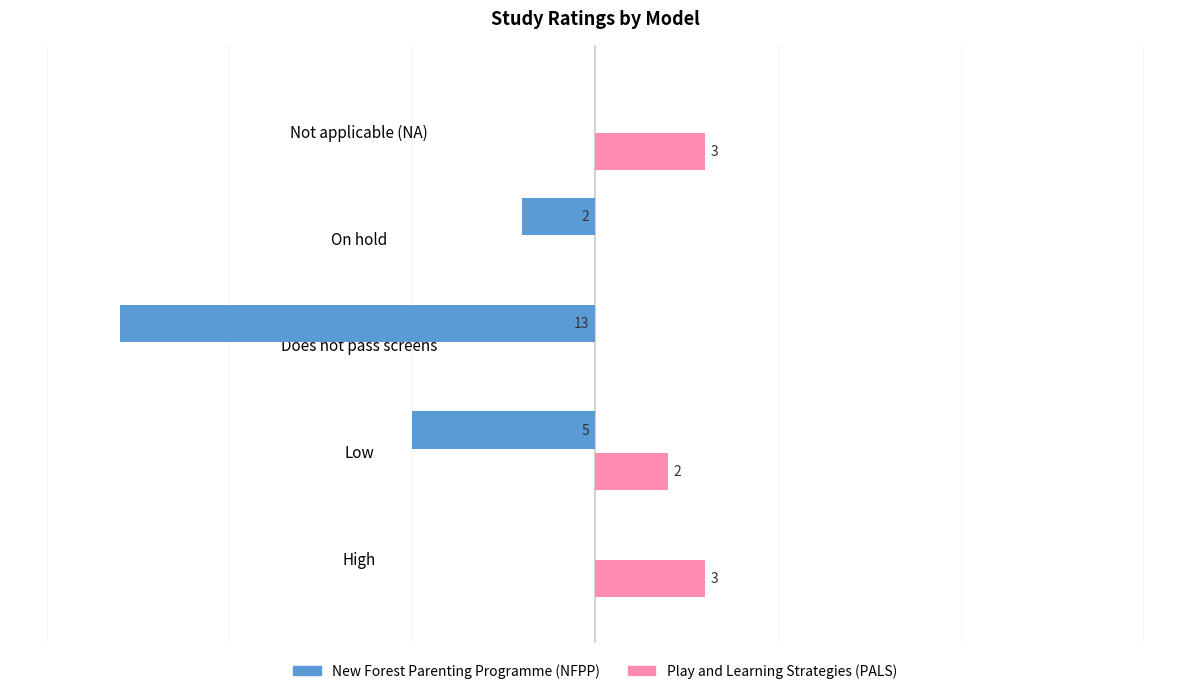

Which series has the largest total across all categories?

Play and Learning Strategies (PALS)